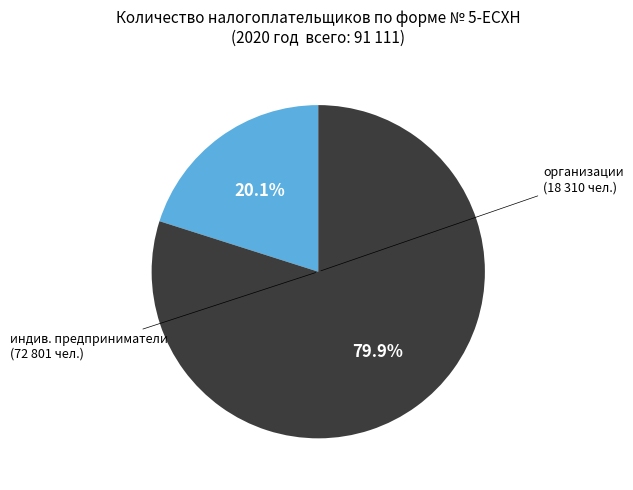

How many segments does this pie chart have?

2